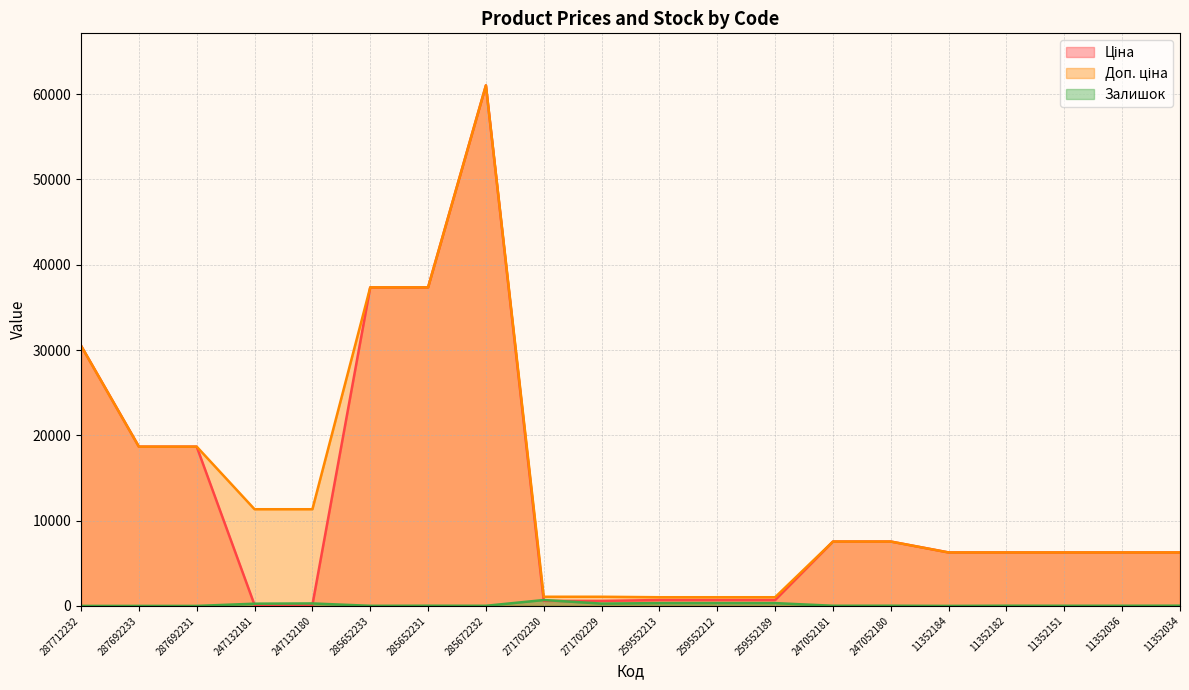

Rank the series by their maximum value, from lowest to highest.

Залишок, Ціна, Доп. ціна